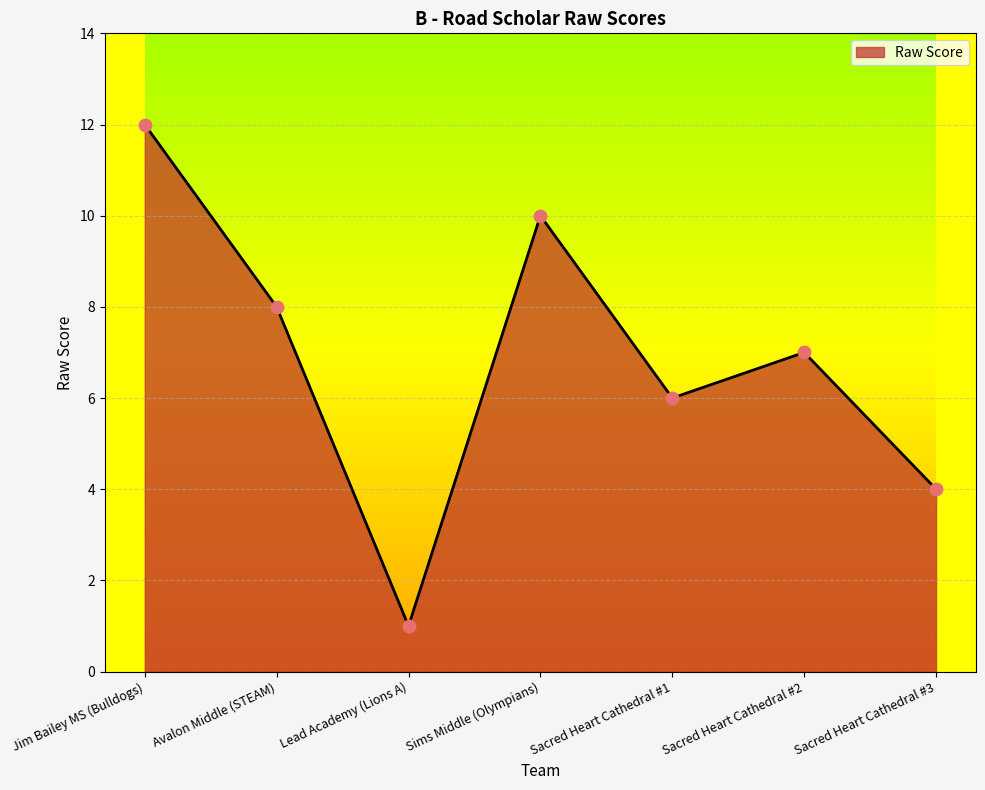

What is the change in value from Jim Bailey MS (Bulldogs) to Sacred Heart Cathedral #3?

-8